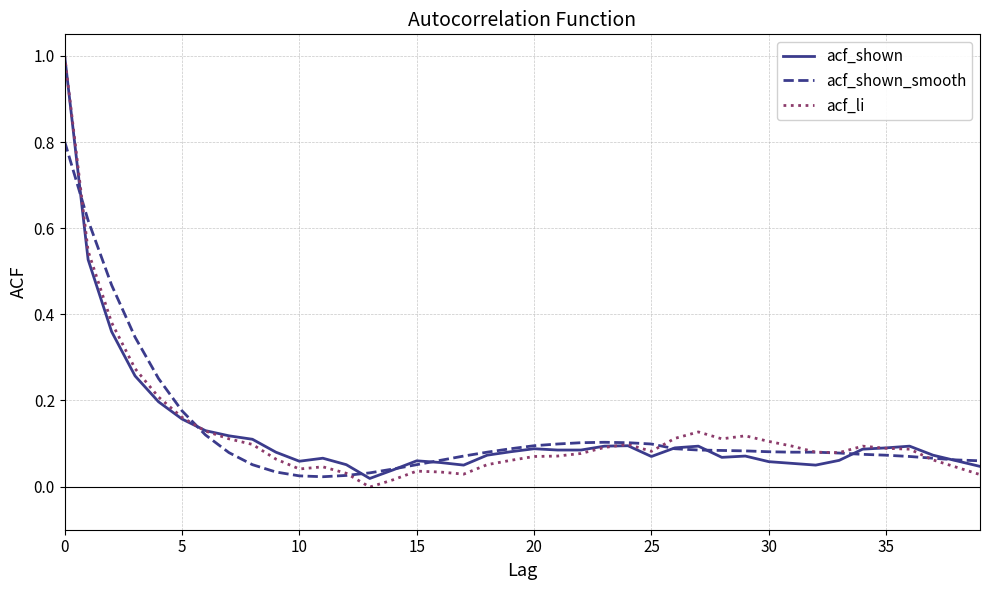

Which series has the largest range (max minus min)?

acf_li